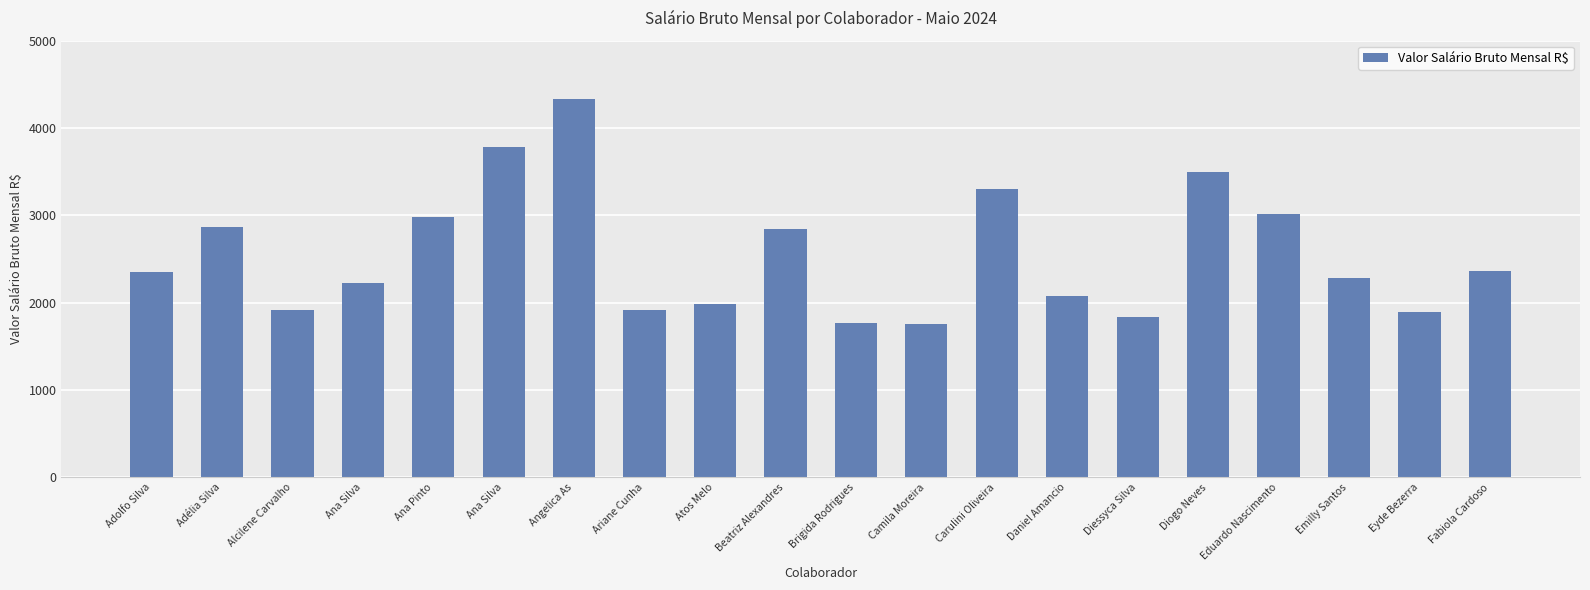

What is the label of the 13th bar from the right?

Ariane Cunha